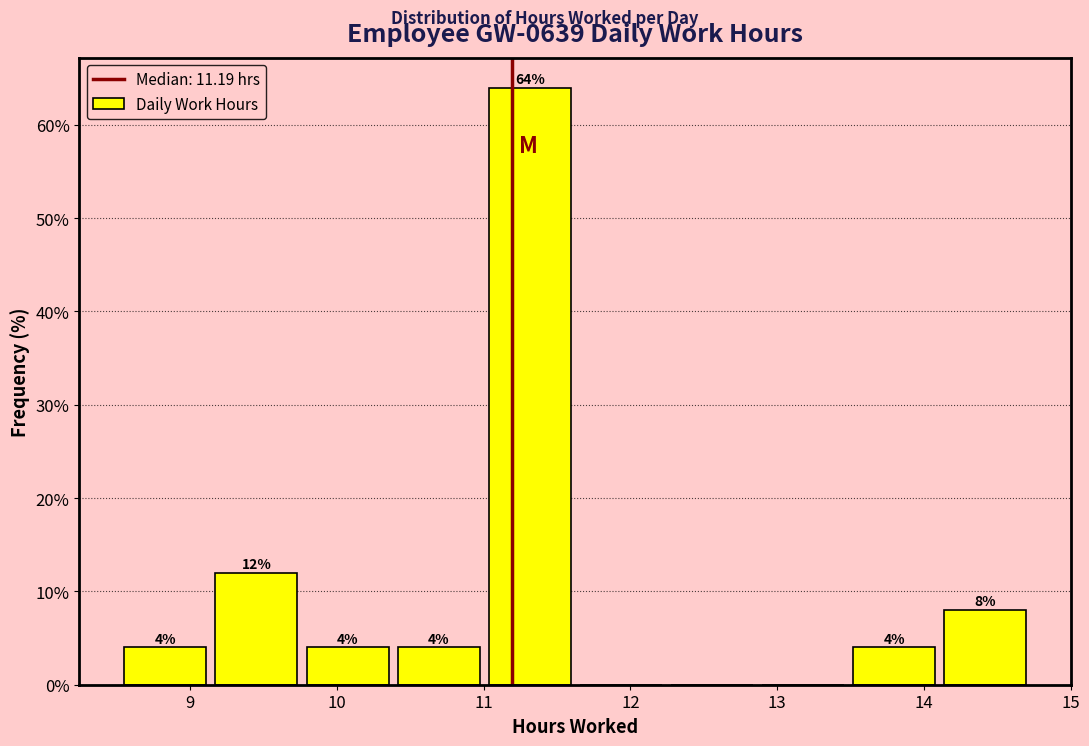

Over which range of the x-axis is the bar tallest?

11.0 to 11.6